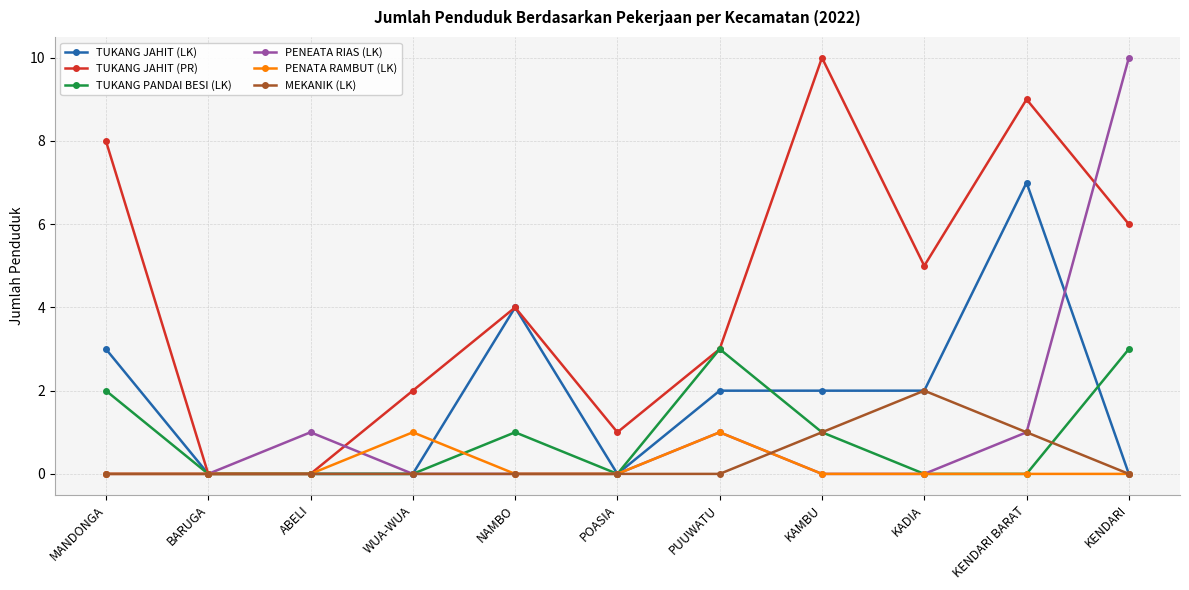

What is the label of the 1st point from the right?

KENDARI